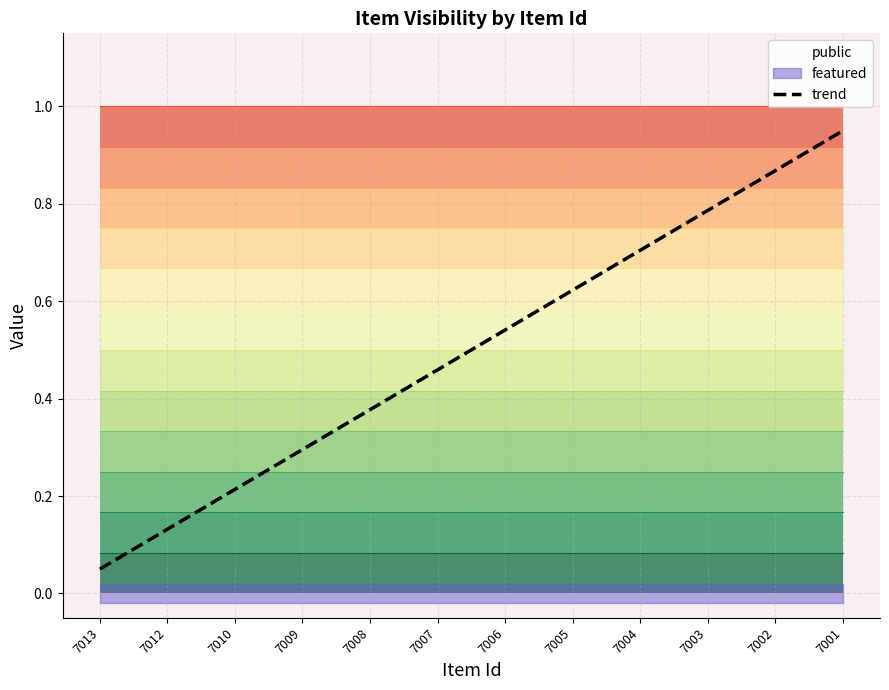

True or false: public and featured intersect in this chart.

False